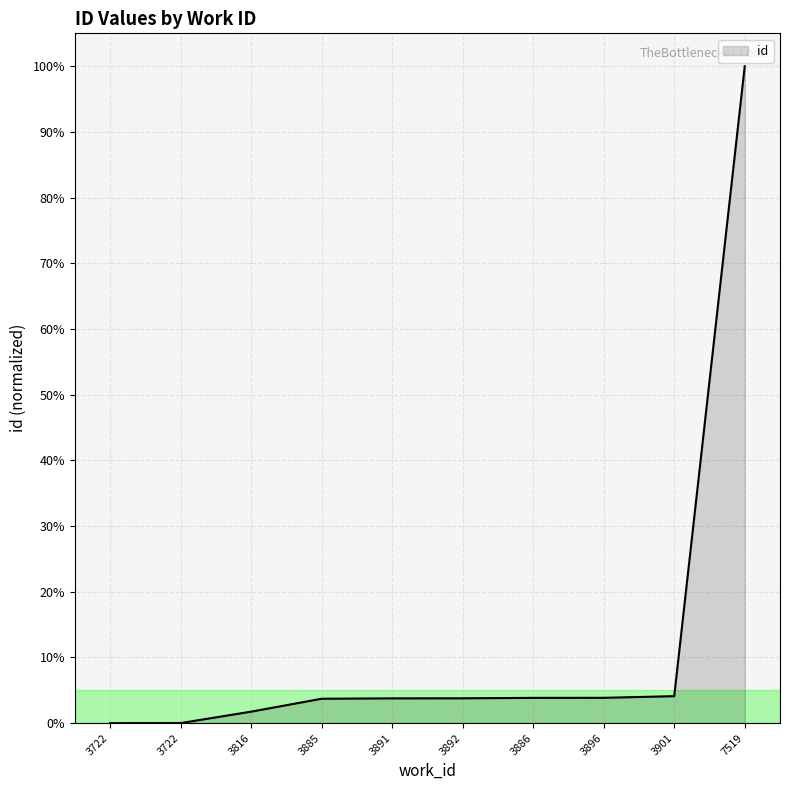

Does the chart have visible grid lines?

Yes